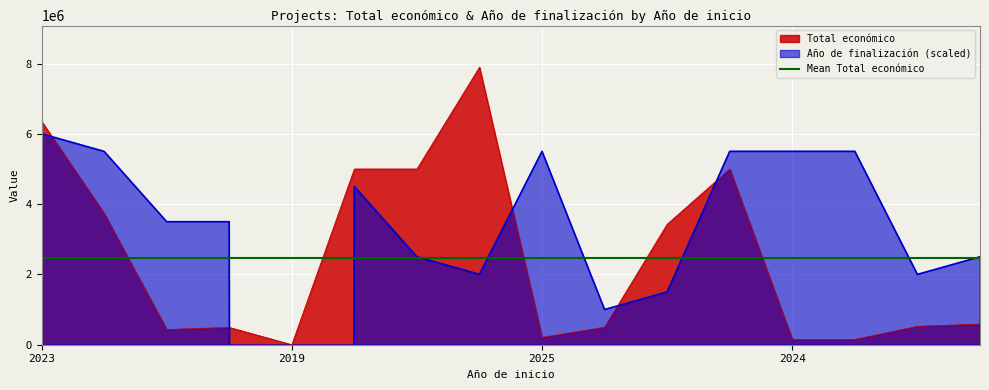

Where do Total económico and Año de finalización first cross each other?

2023 and 2022